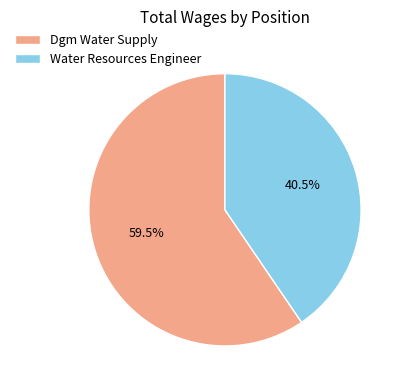

Count the number of slices in the pie.

2